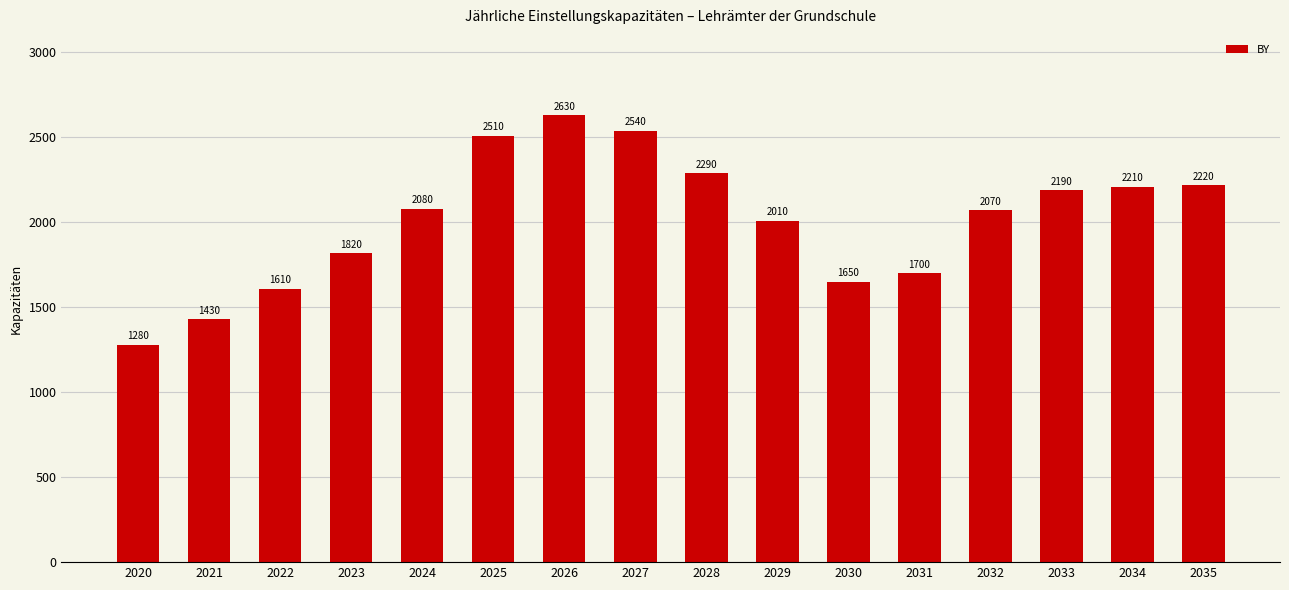

Is it true that the value at 2022 is 1610?

True